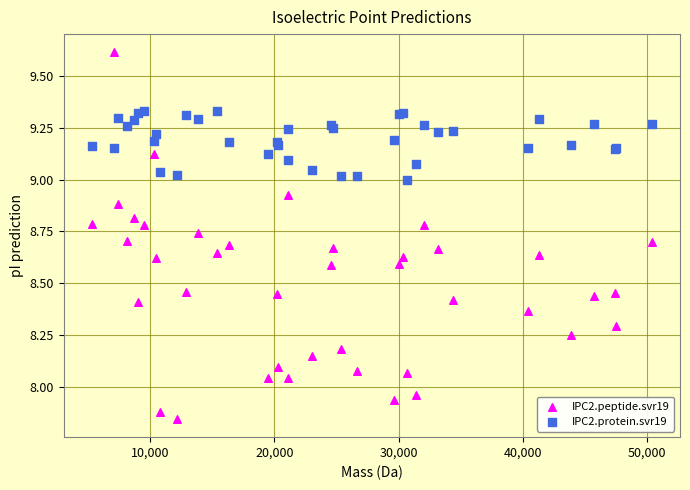

Which series has the largest Y range (max minus min)?

IPC2.peptide.svr19